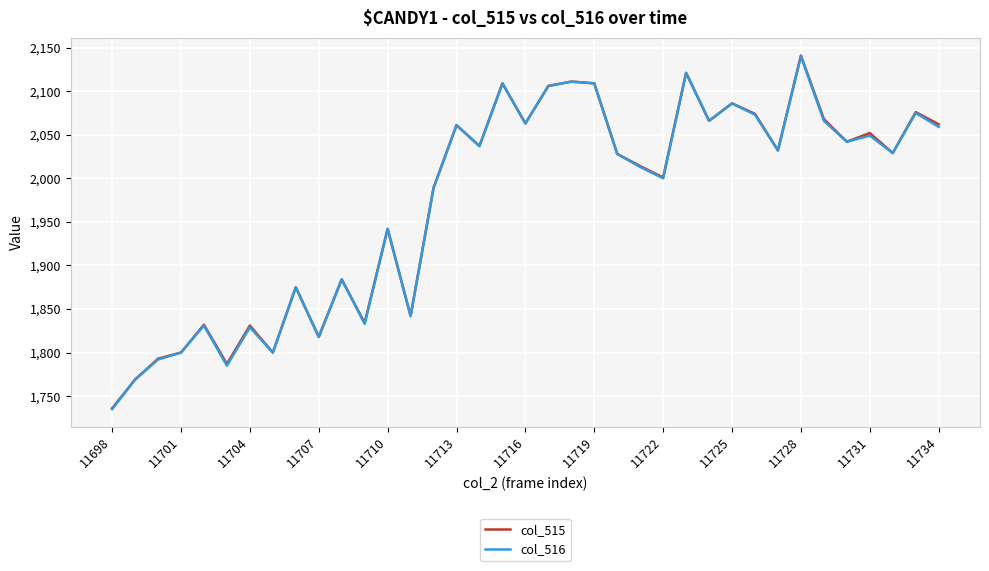

What is the smallest value displayed?

1735